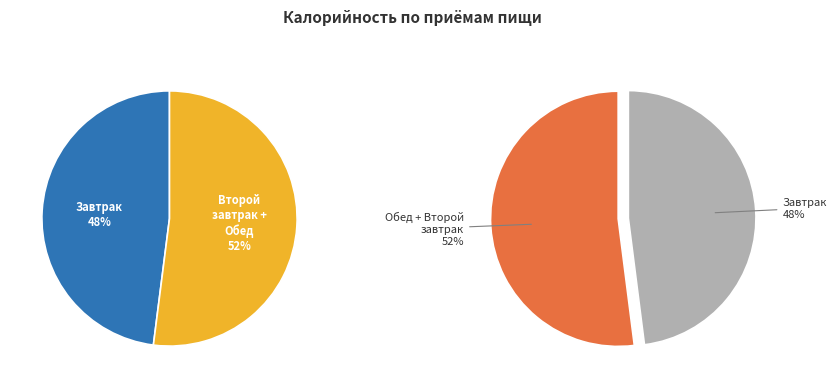

Does Обед represent more than half of the total?

No